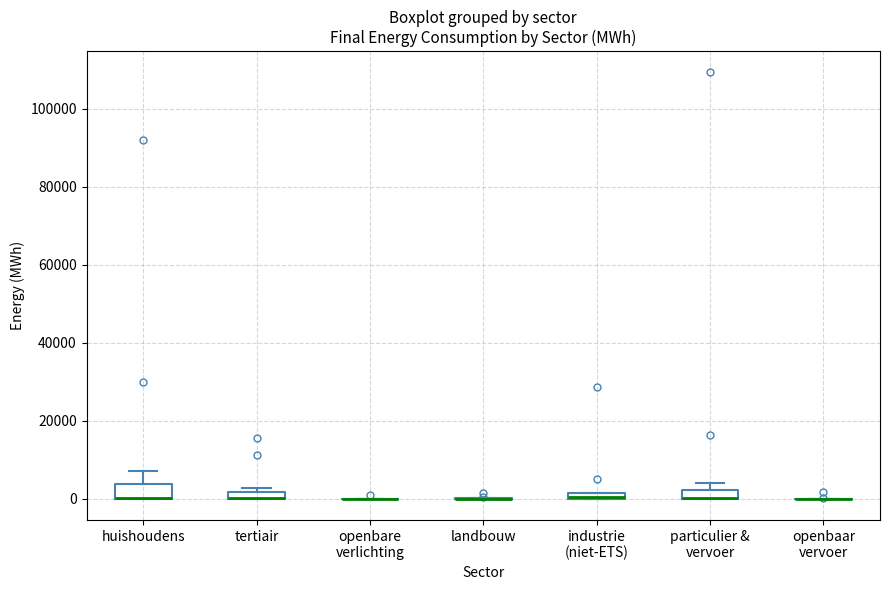

Where is the lower edge of the box for industrie (niet-ETS) on the y-axis? The values are not printed on the chart, so give them approximately, as read against the axis.

0